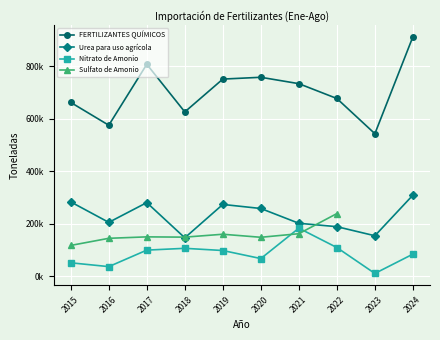

What is the difference between the maximum and second lowest values in the Urea para uso agrícola series?

154908.2